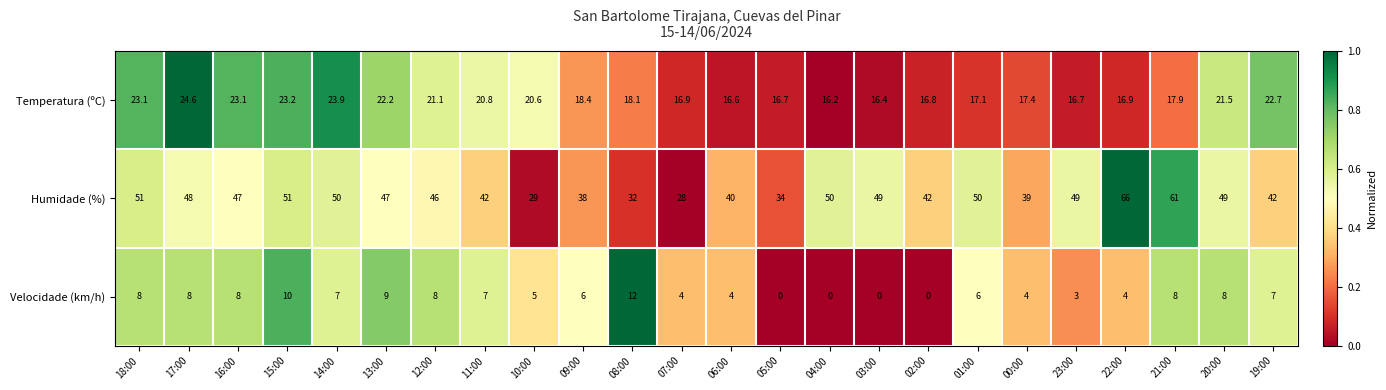

Which series has the largest range (max minus min)?

Humidade (%)